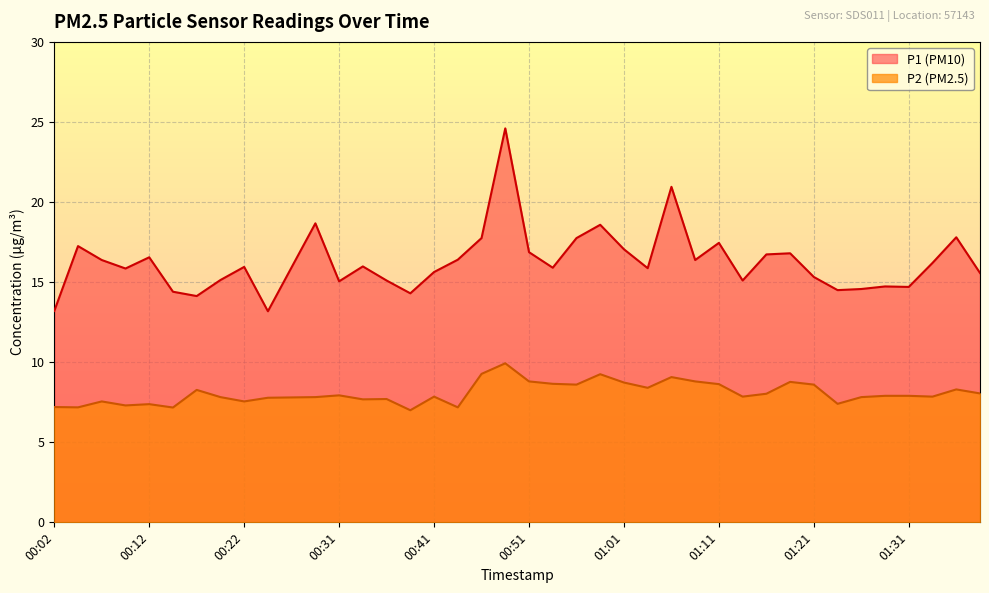

What is the total value across all series at 01:06?

30.0